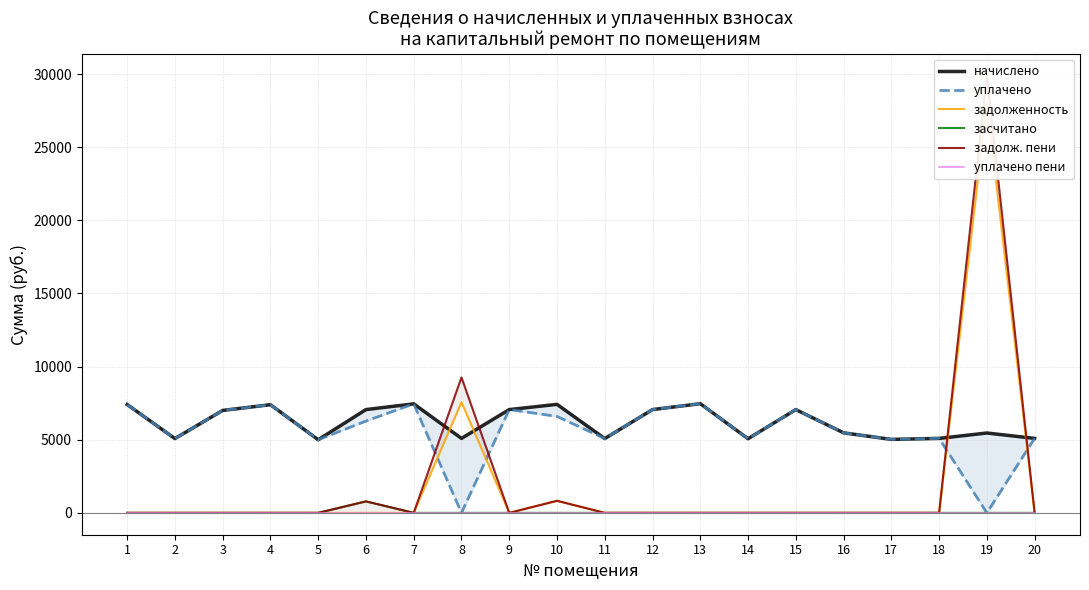

What is the value of the начислено point at the 14th from the left?

5068.8